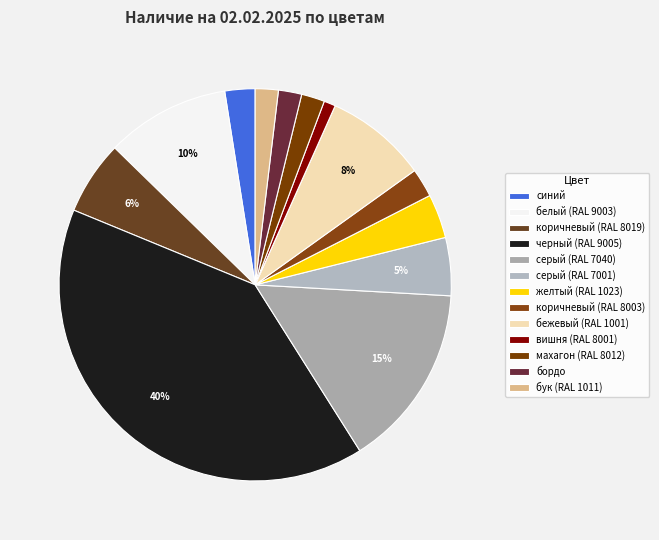

Combined, do серый (RAL 7040) and черный (RAL 9005) account for over 50%?

Yes